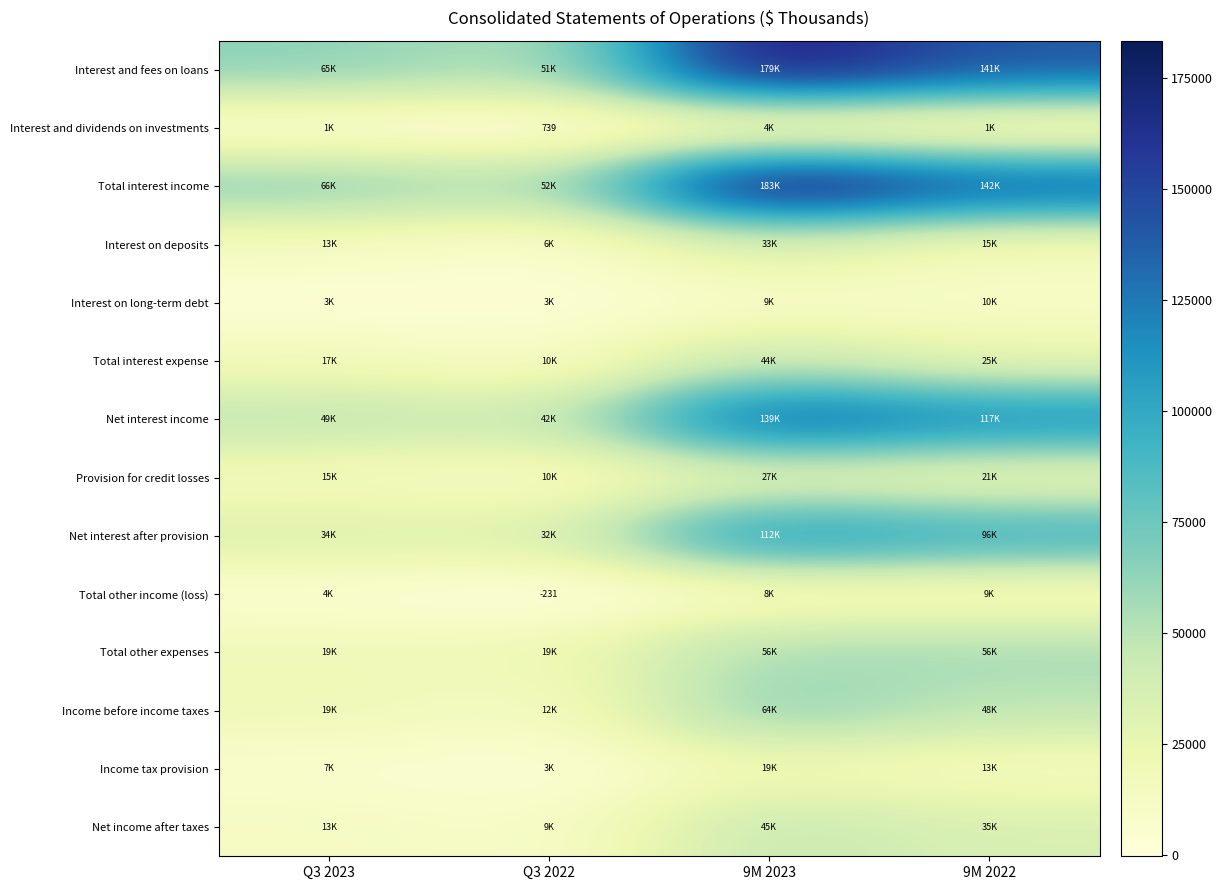

What is the spread (max minus min) of values at Q3 2023?

64608